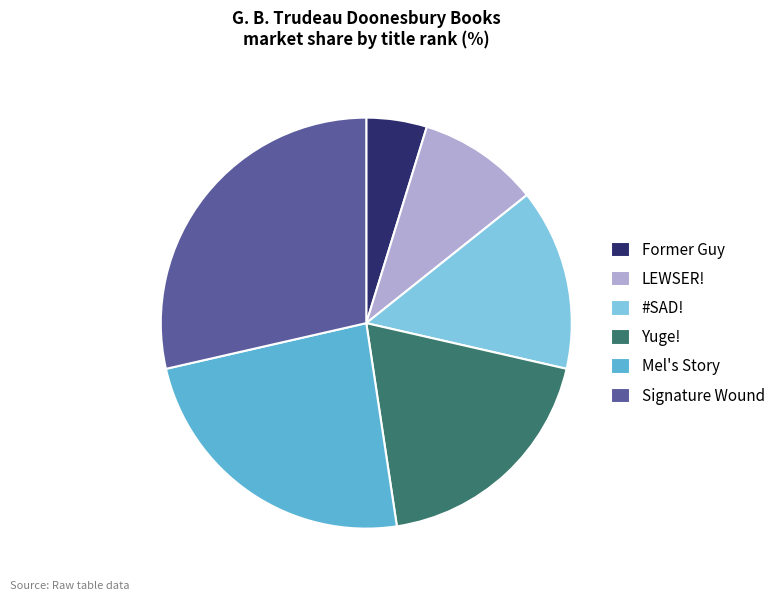

How many slices are in this pie chart?

6